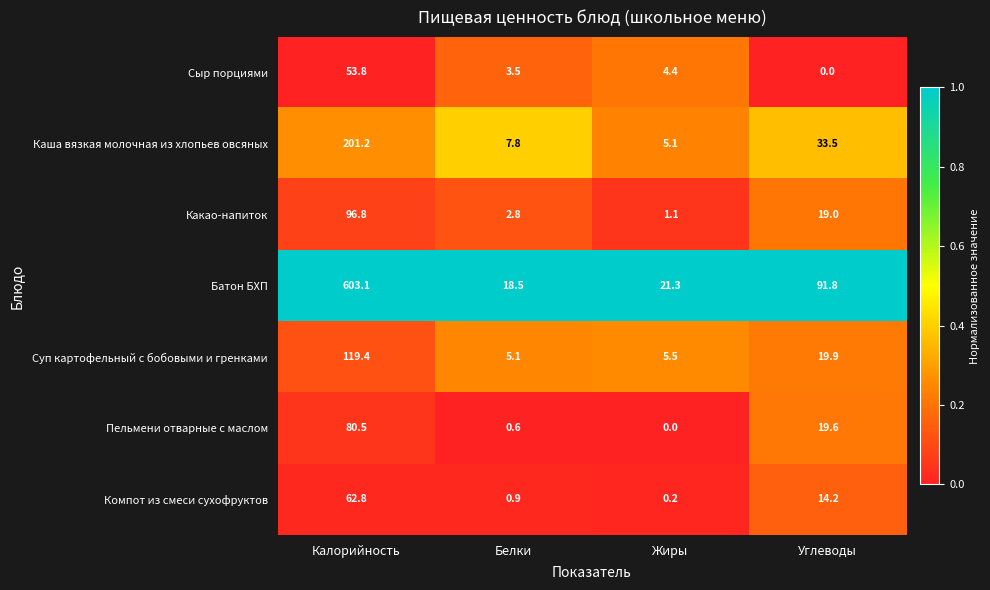

What is the sum of all Пельмени отварные с маслом values?

100.7